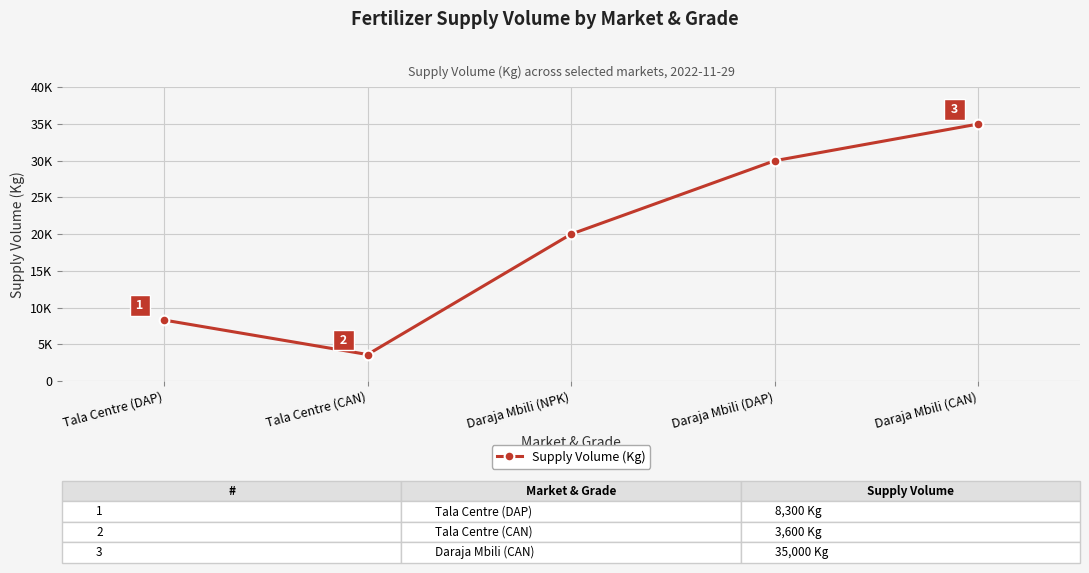

Reading left to right, transcribe all the data shown in this chart.

8300	3600	20000	30000	35000